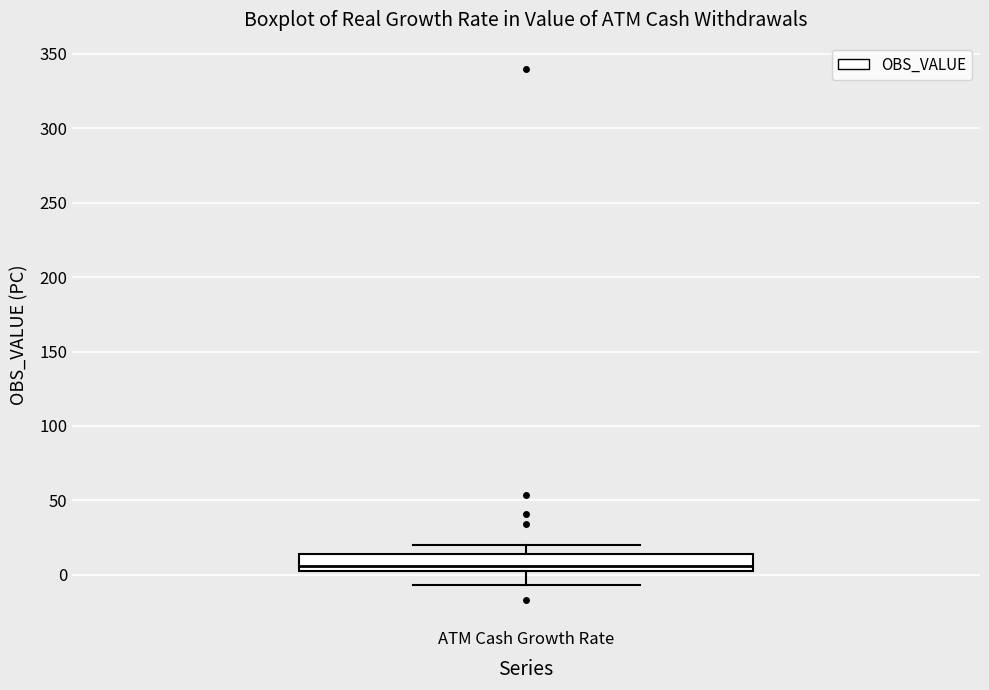

Where does the lower whisker of the box for ATM Cash Growth Rate end on the y-axis? The values are not printed on the chart, so give them approximately, as read against the axis.

-5